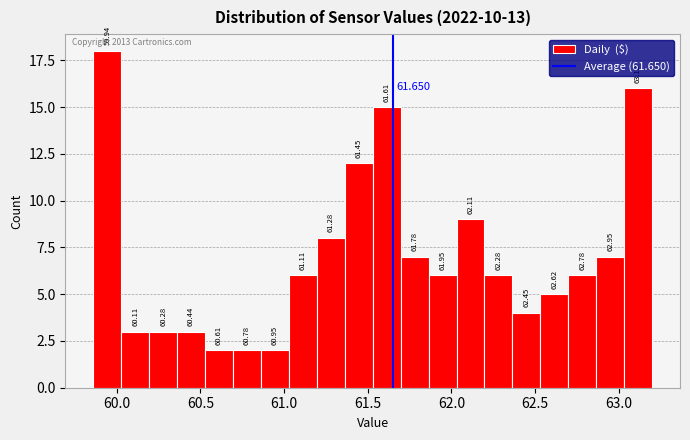

Around what value on the x-axis is the tallest bar? Give the approximate position of its centre, as read against the axis.

59.95